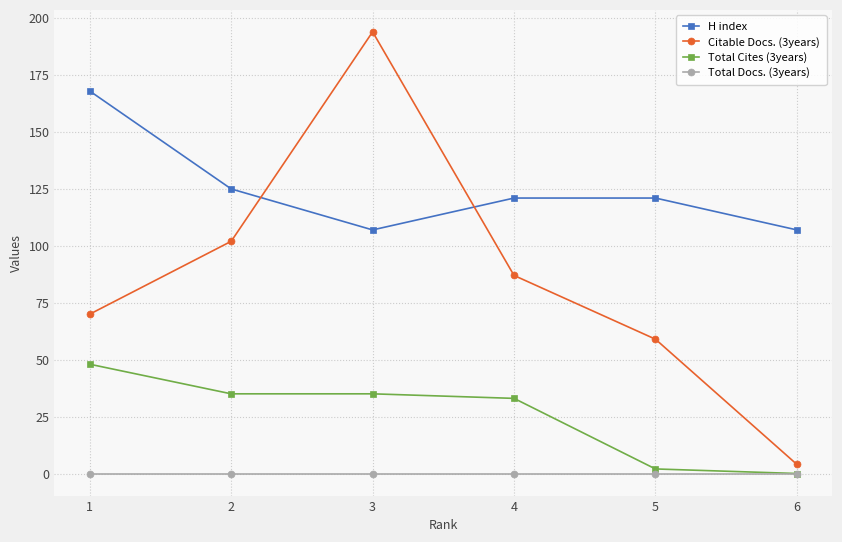

True or false: H index has more than 2 interior local peaks.

False